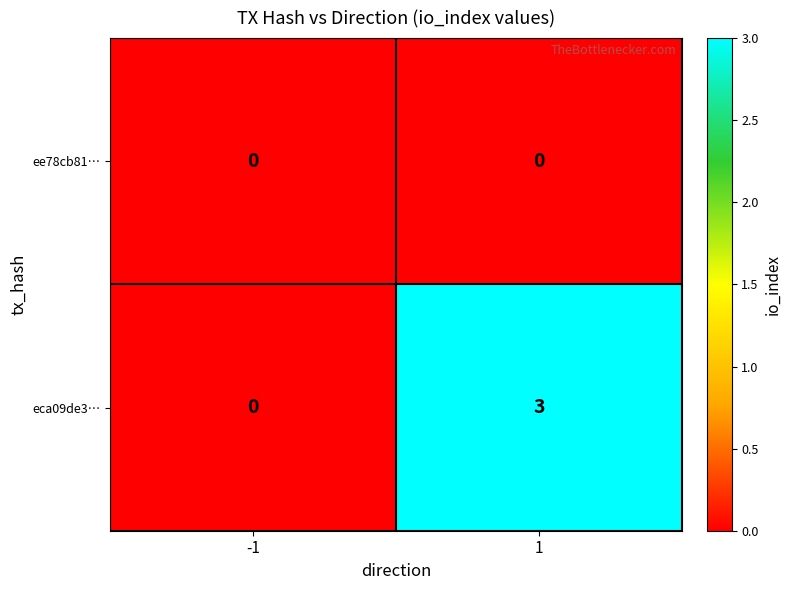

How many series are shown in this chart?

2